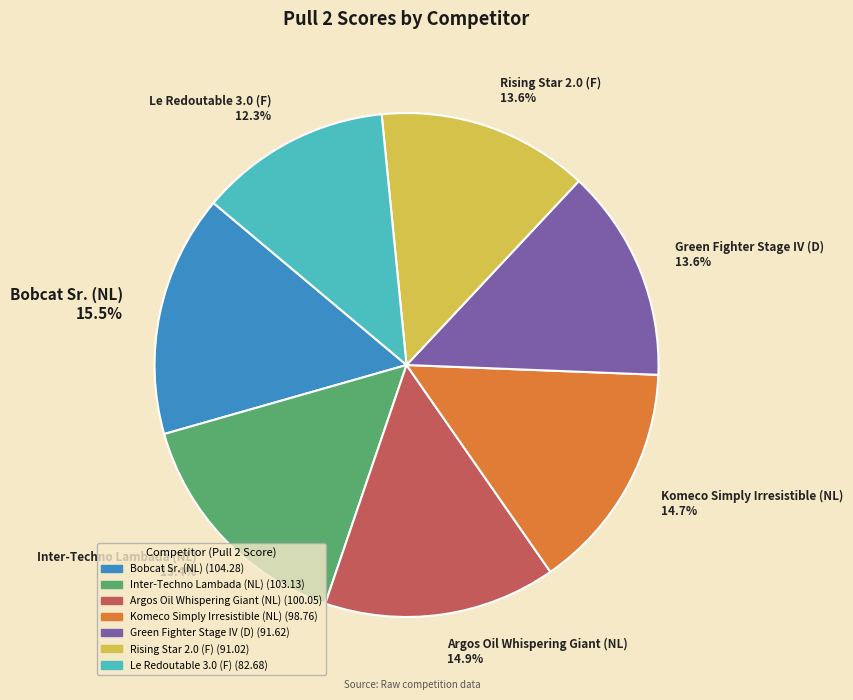

What is the ratio of the value at Komeco Simply Irresistible (NL) 14.7% to the value at Le Redoutable 3.0 (F) 12.3%?

1.2